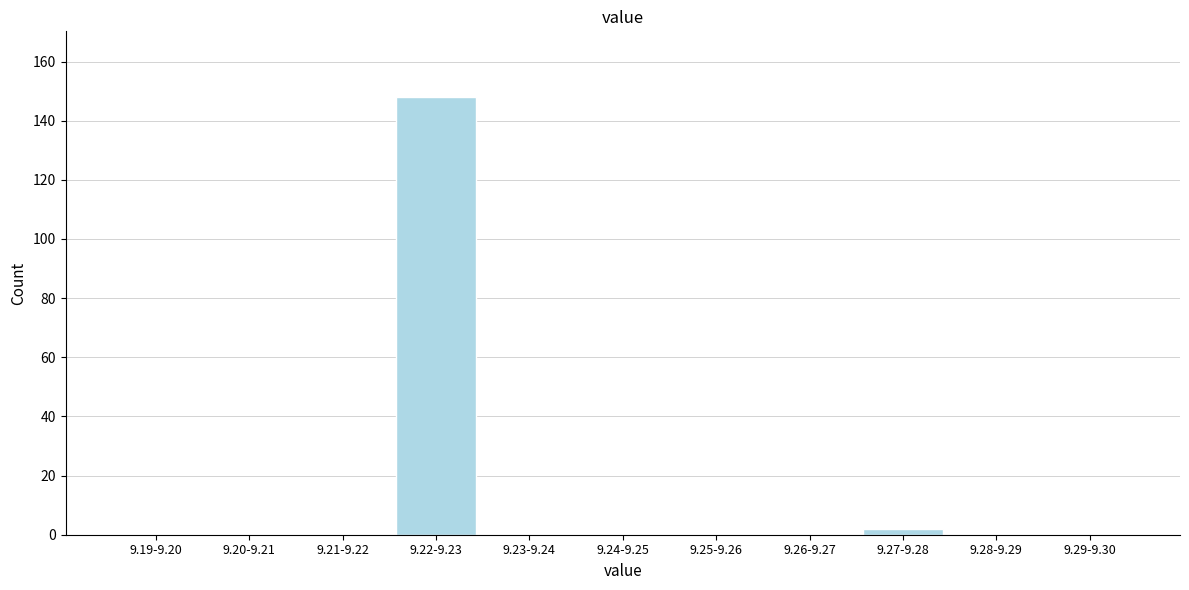

Reading left to right, what are all the values shown in this chart?

9.19-9.20=0	9.20-9.21=0	9.21-9.22=0	9.22-9.23=148	9.23-9.24=0	9.24-9.25=0	9.25-9.26=0	9.26-9.27=0	9.27-9.28=2	9.28-9.29=0	9.29-9.30=0